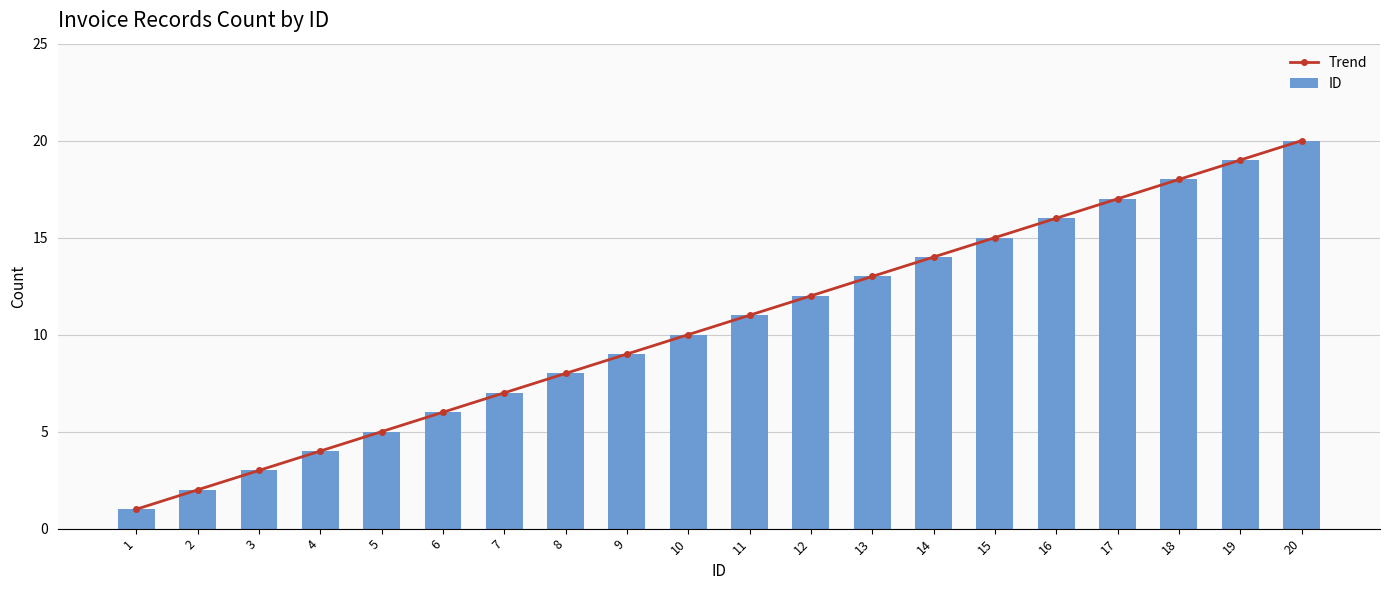

What is the difference between the Trend values at 19 and 20?

1